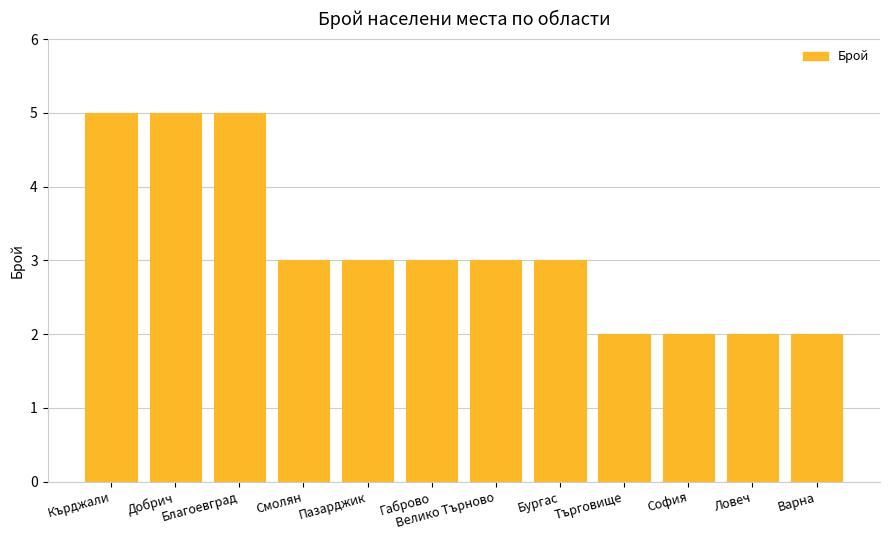

What is the smallest value displayed?

2